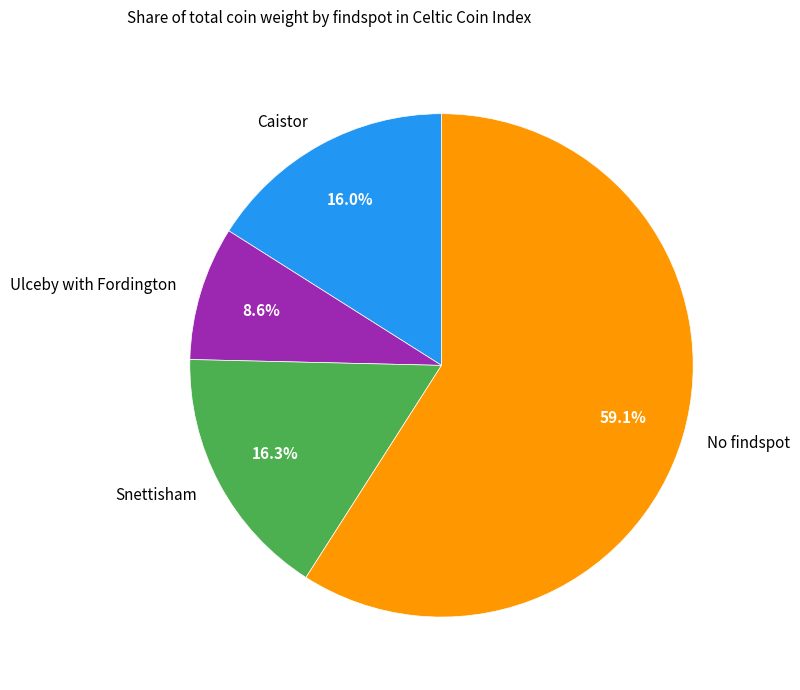

Which category has the smallest portion of the pie?

Ulceby with Fordington